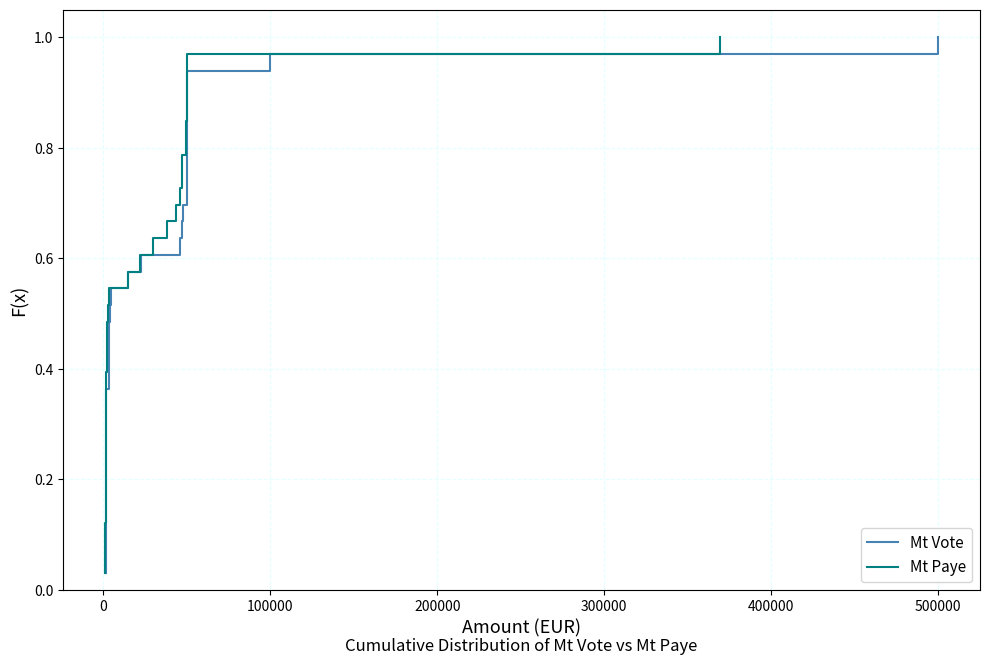

What is the average value of the Mt Paye series?

0.5